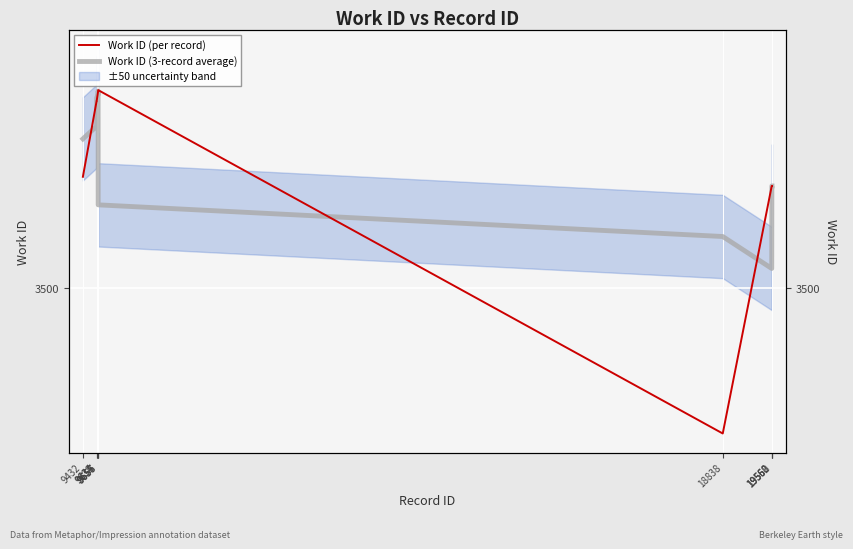

Where does the Work ID (3-record average) series first go above 3679?

9432